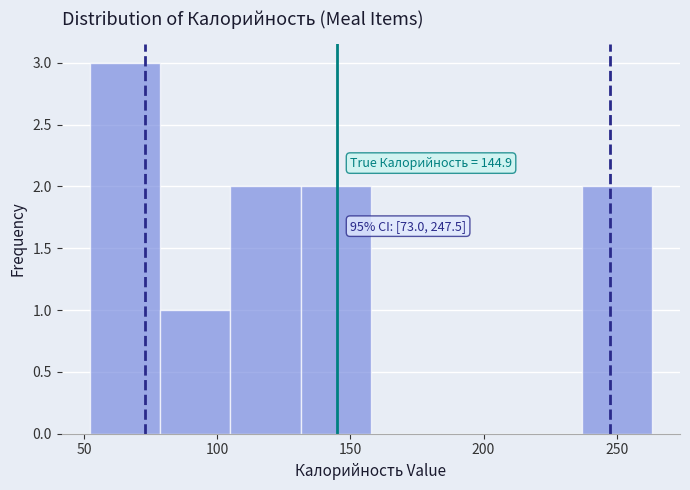

Over which range of the x-axis is the bar tallest?

50 to 80